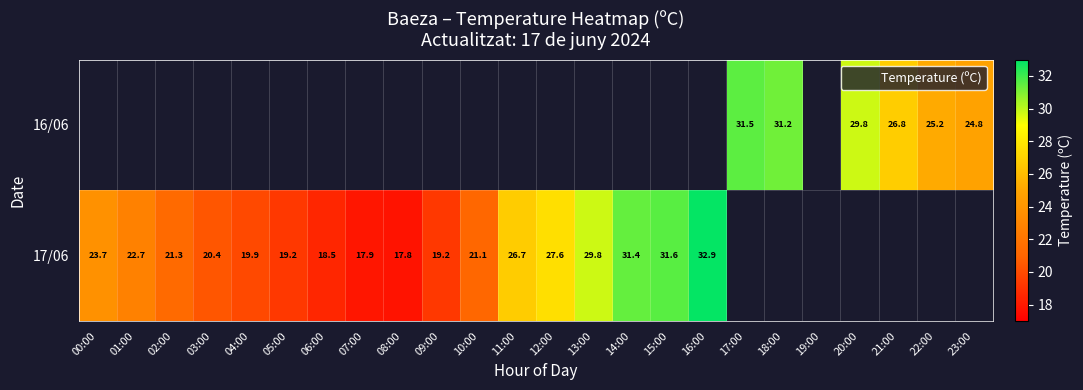

Rank the series by their average value, from highest to lowest.

16/06, 17/06